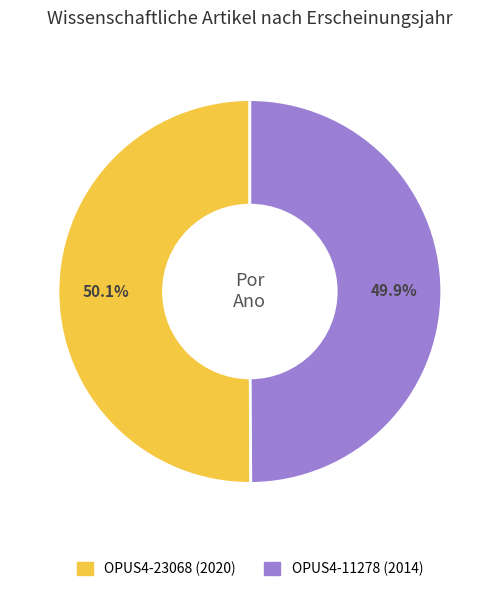

To the nearest percent, what portion does OPUS4-11278 (2014) represent?

50%